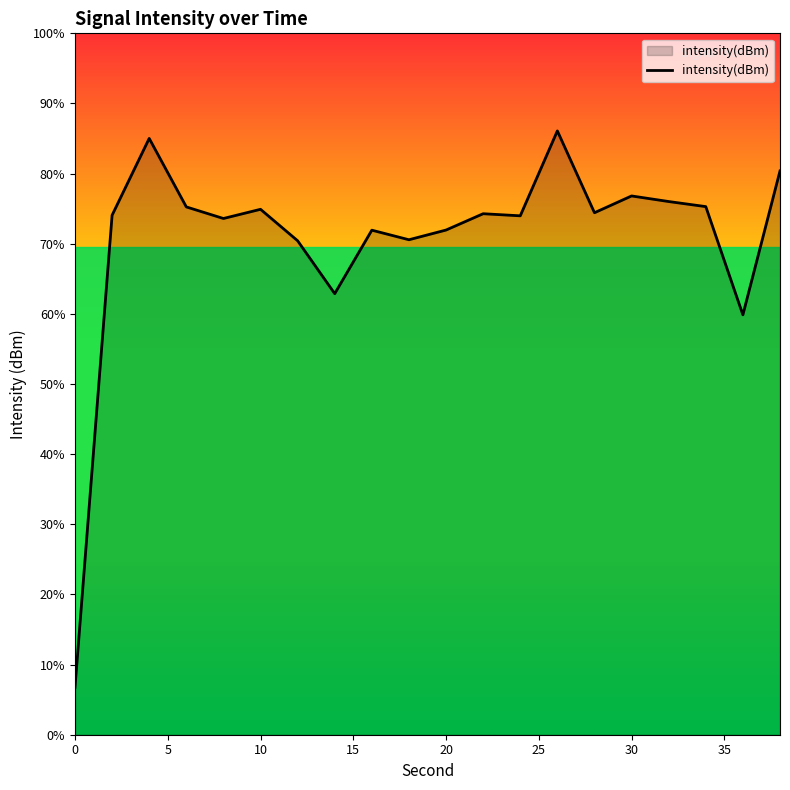

How many interior local valleys (lower than both neighbors) does the data have?

6